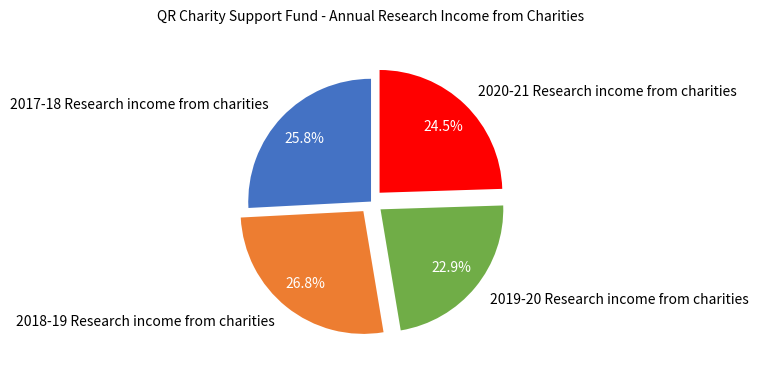

Which slice is the largest?

2018-19 Research income from charities